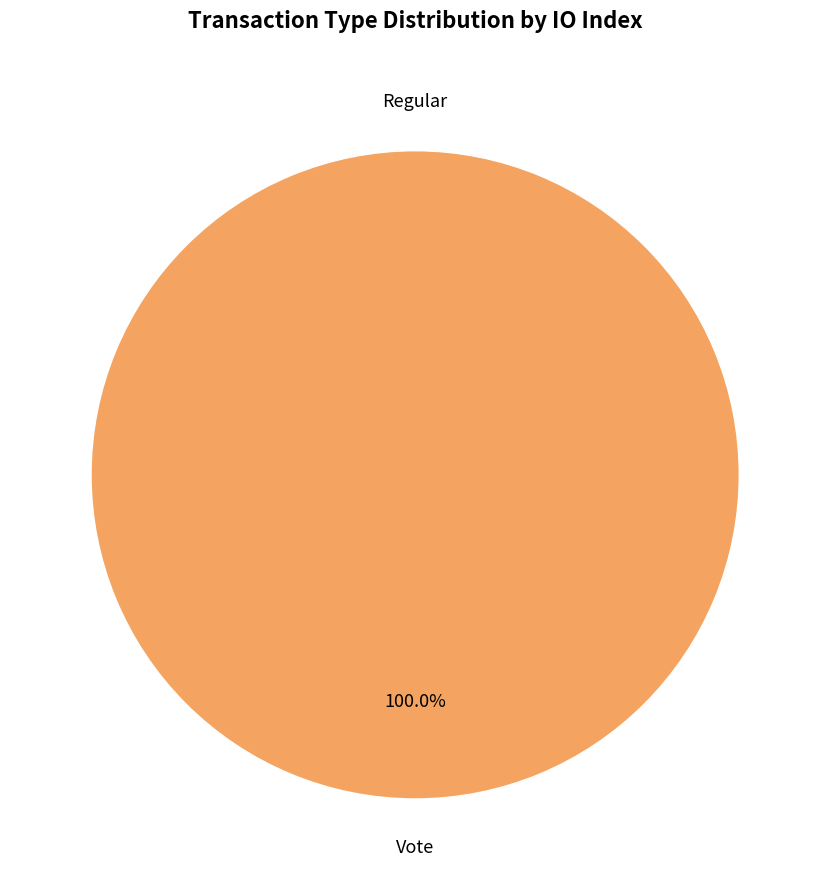

Does any single category account for the majority?

Yes